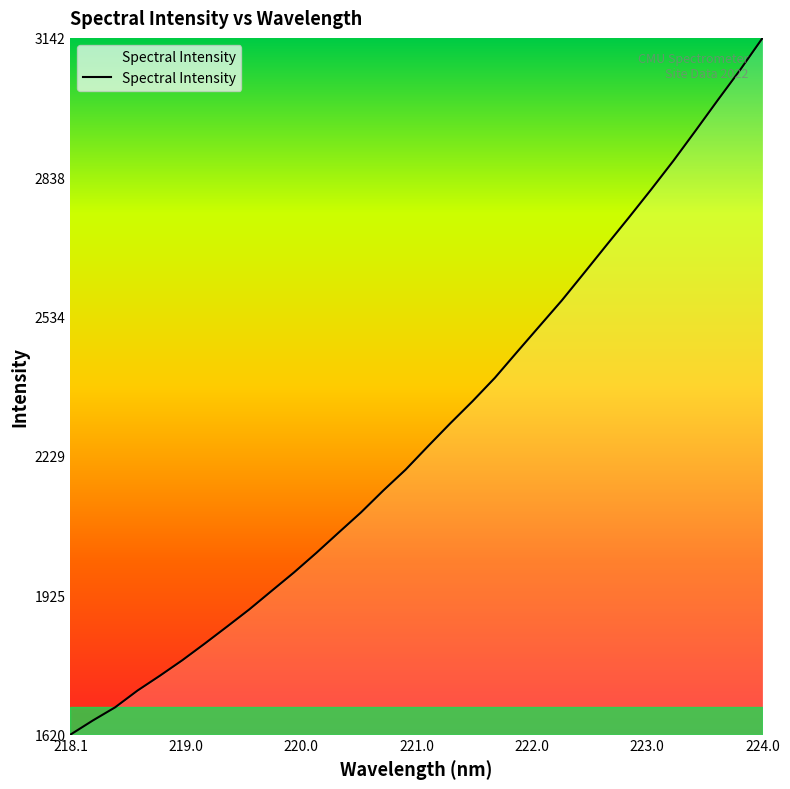

What is the greatest value displayed?

3142.3